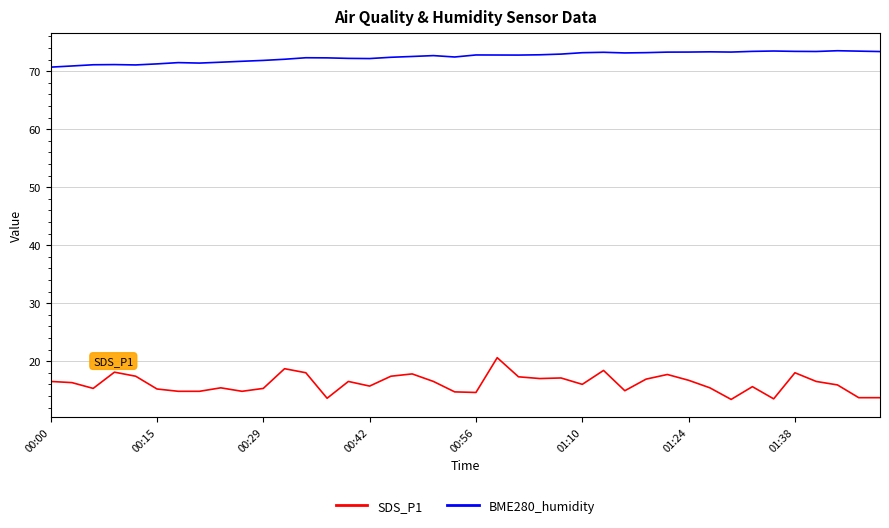

What is the minimum value shown in the chart?

13.4